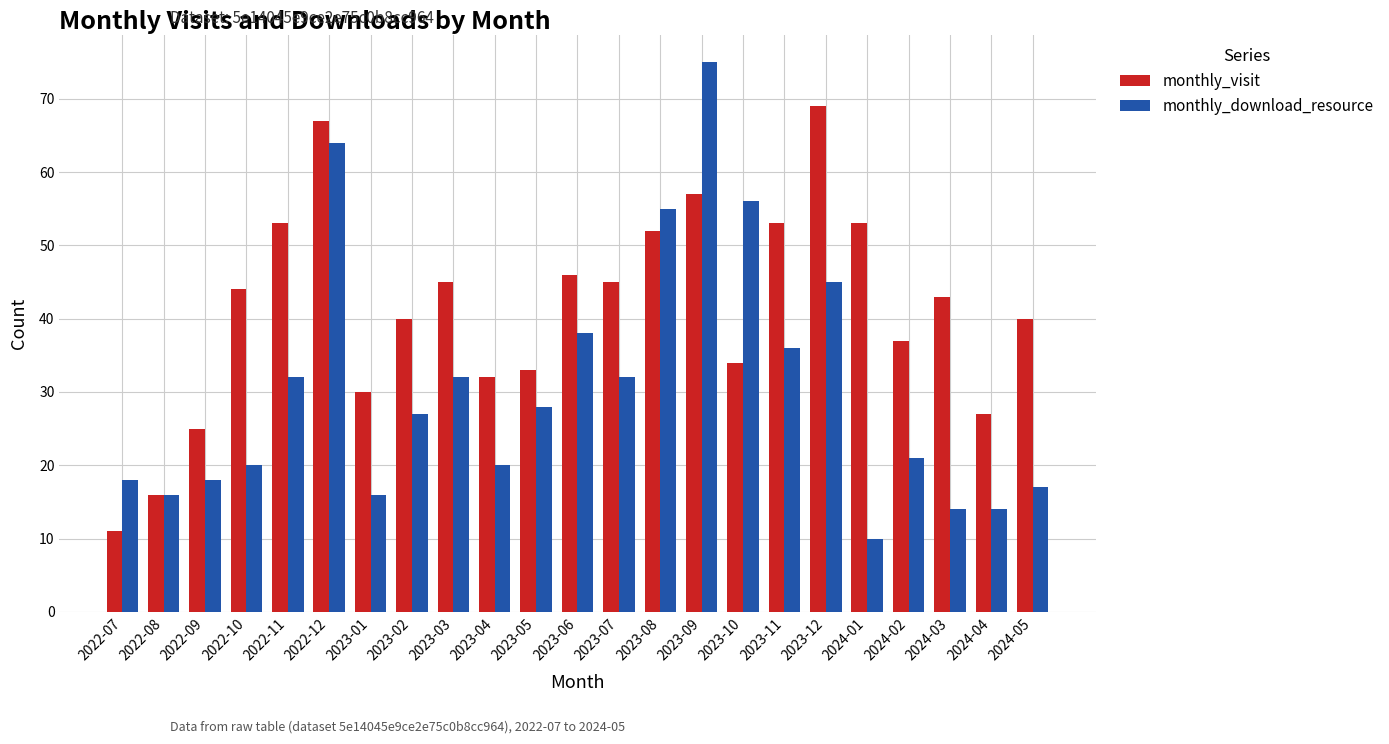

Between 2023-09 and 2023-11, which series saw the biggest shift?

monthly_download_resource